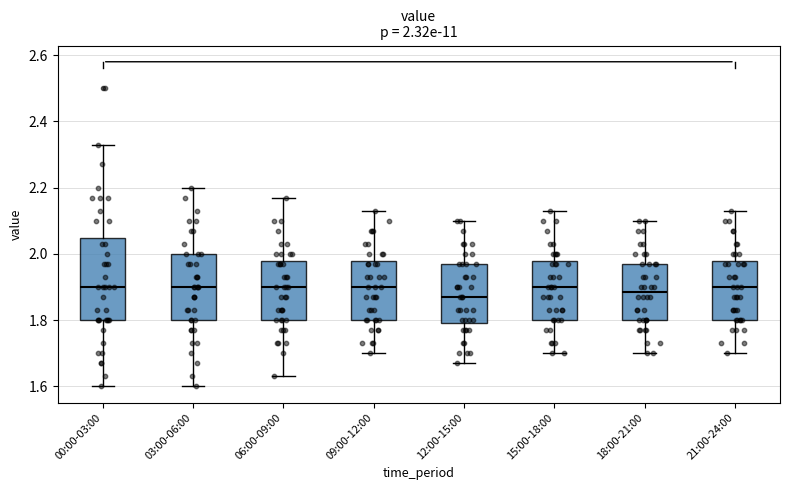

Comparing the boxes themselves (not the whiskers), which one is the tallest?

00:00-03:00